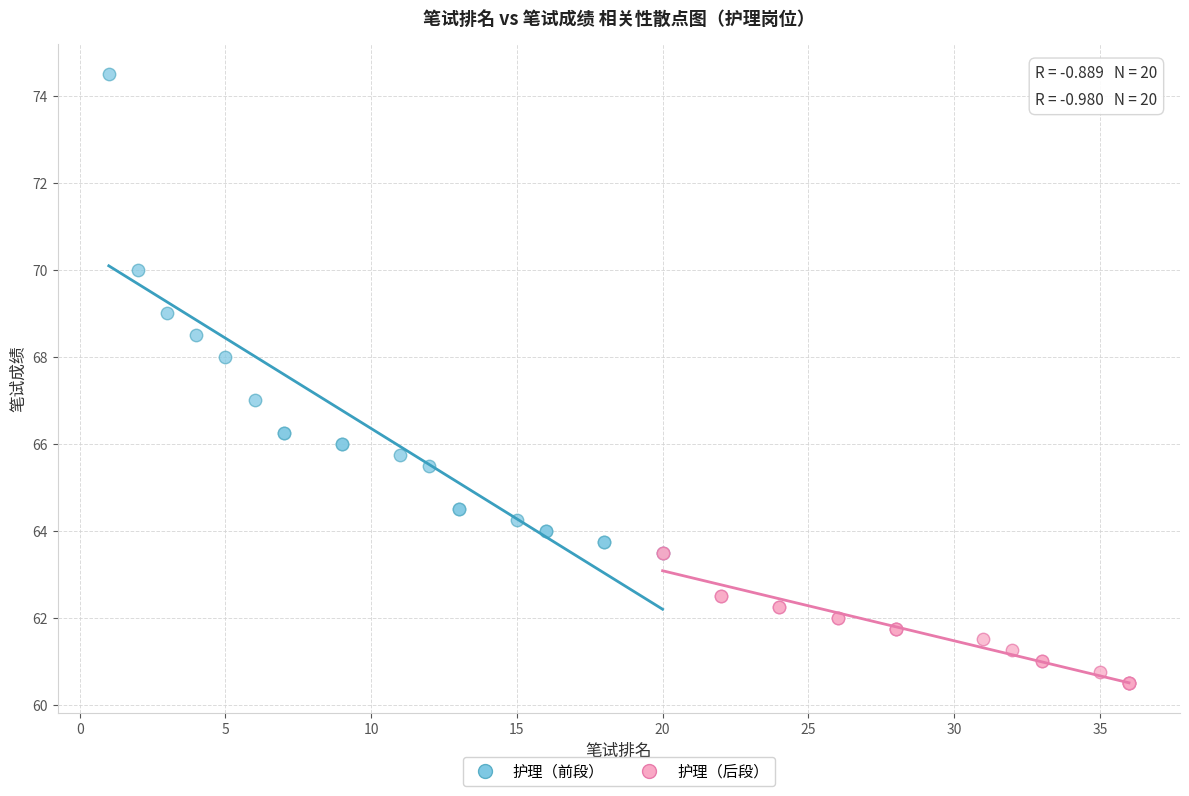

Which series has the widest spread of Y values?

护理（前段）